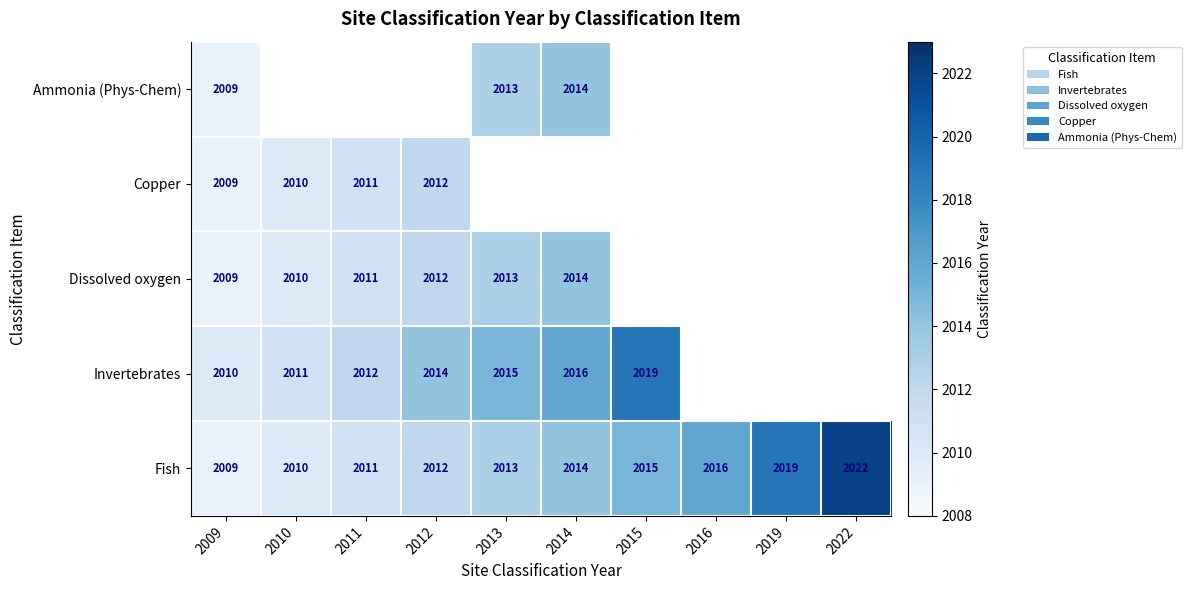

The Dissolved oxygen series shows 1136.0 at 2013. True or false?

False